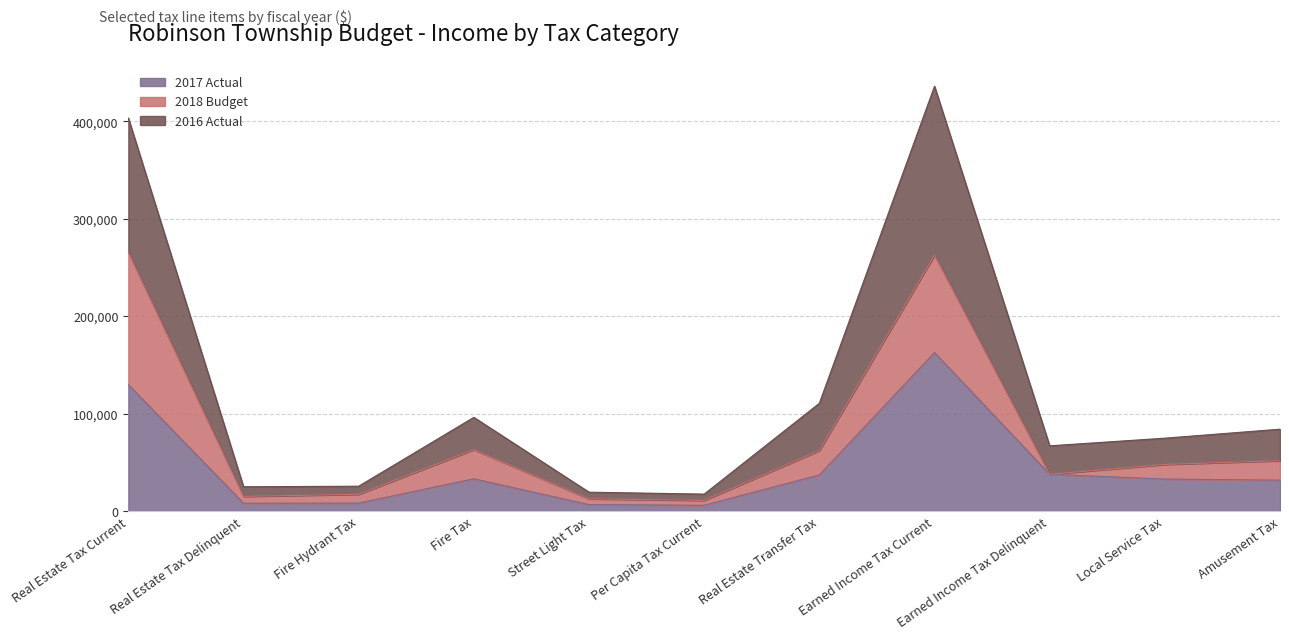

True or false: 2017 Actual and 2016 Actual intersect in this chart.

False